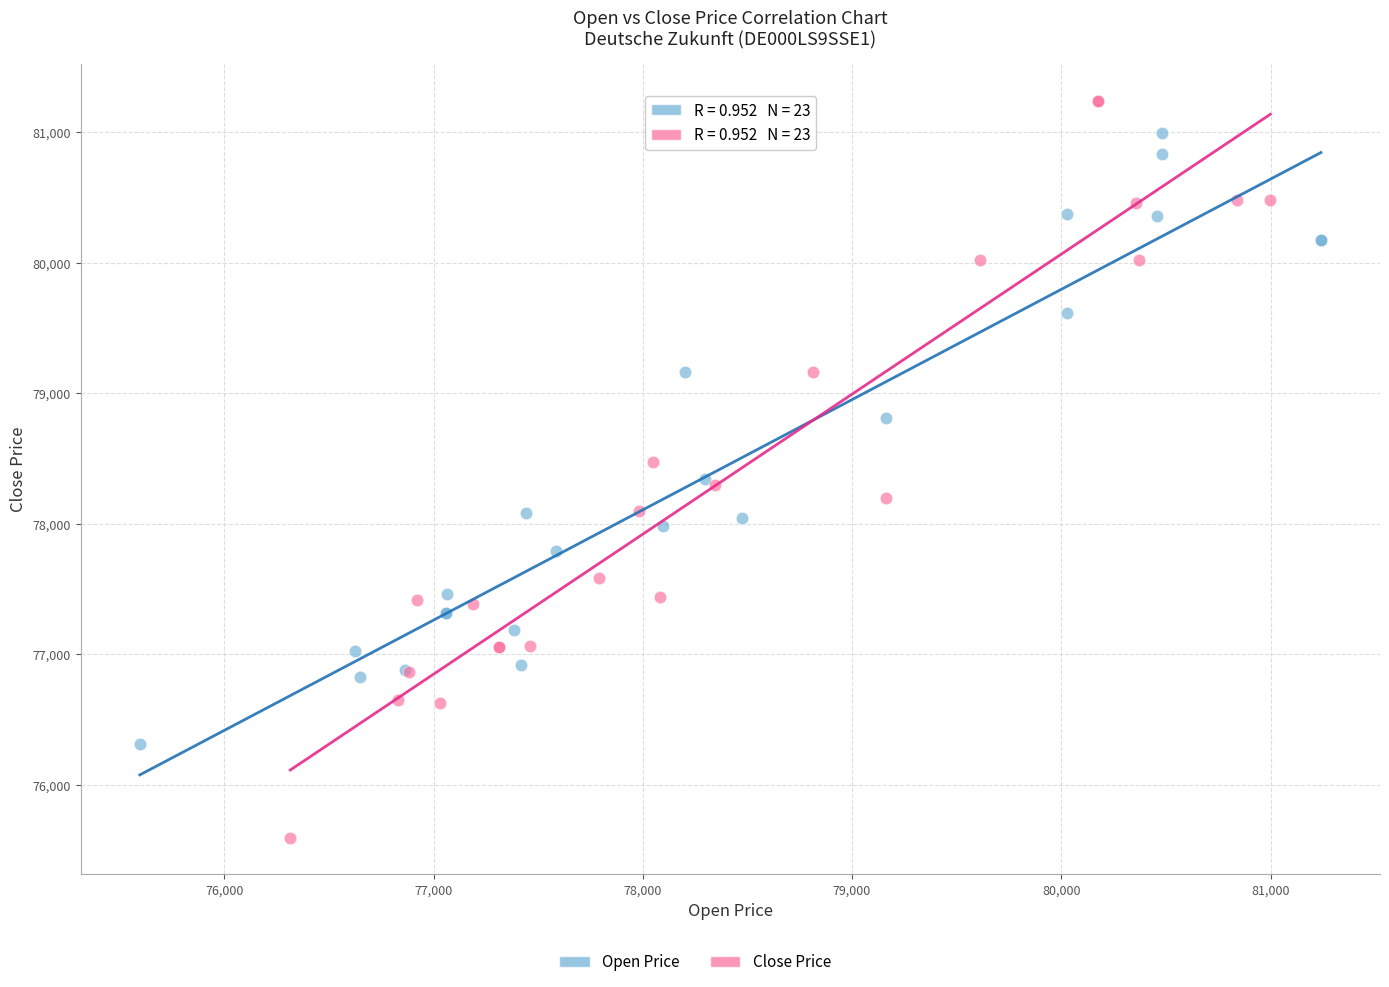

Which series has the largest Y range (max minus min)?

Close Price